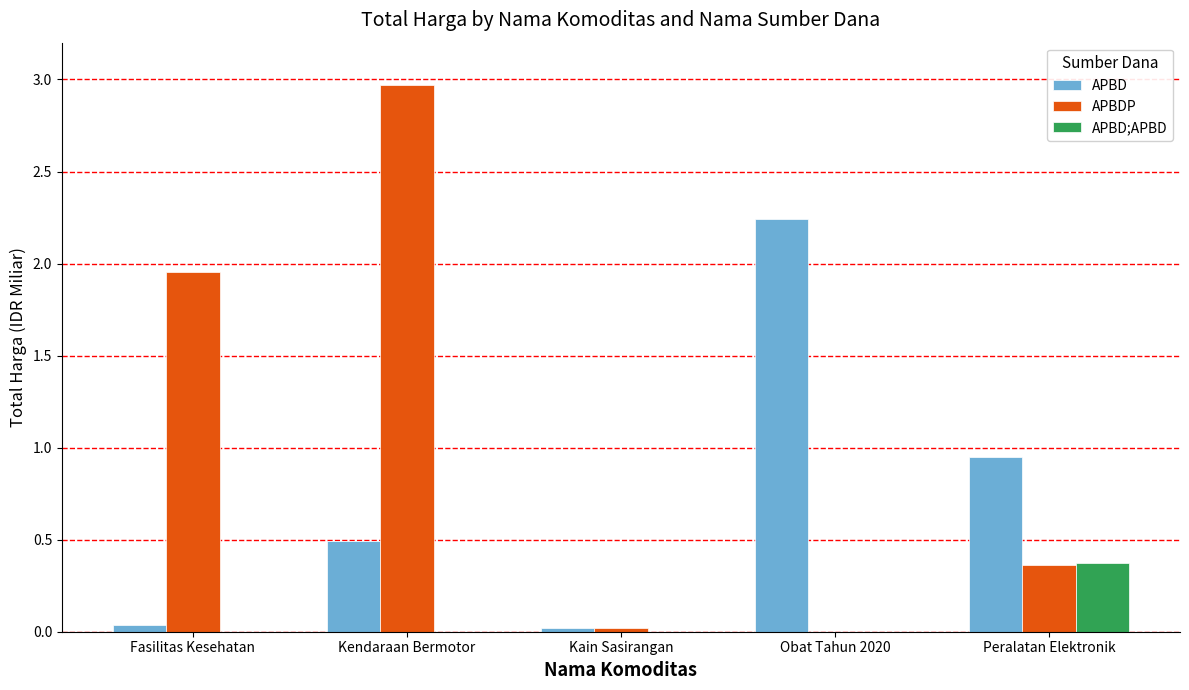

What is the sum of all APBD values?

3.7